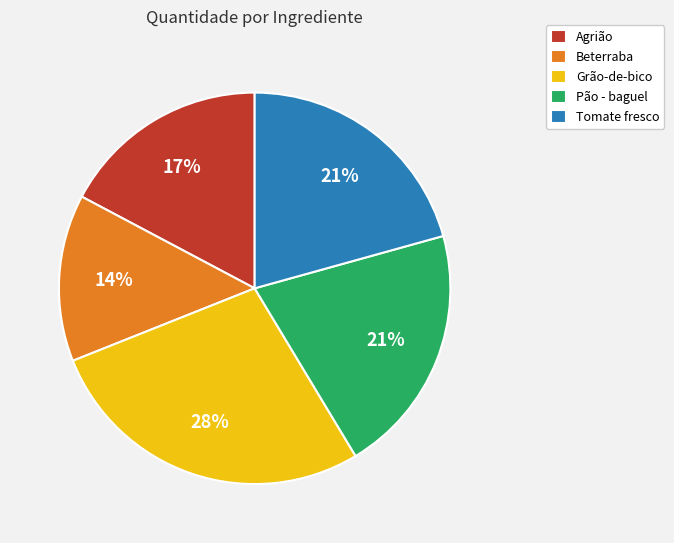

Count the number of slices in the pie.

5